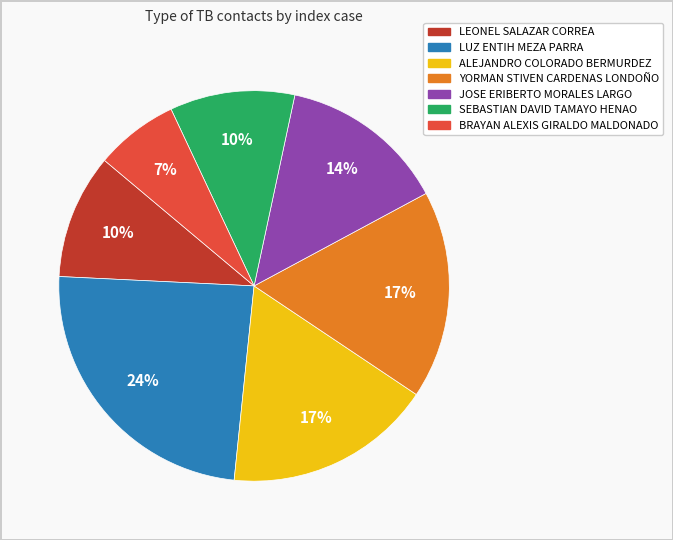

Count the number of slices in the pie.

7